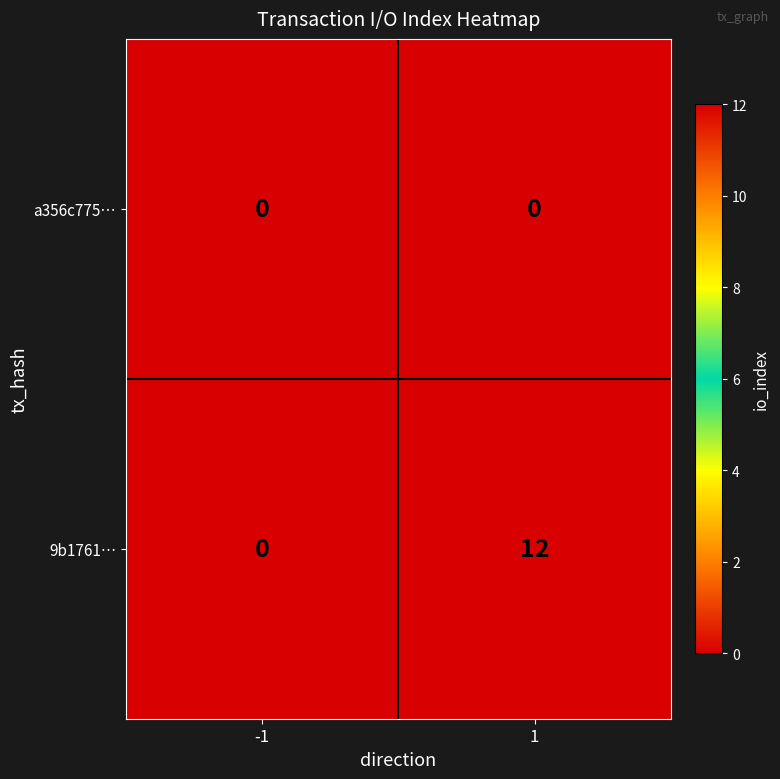

Rank the series by their average value, from highest to lowest.

9b1761…, a356c775…